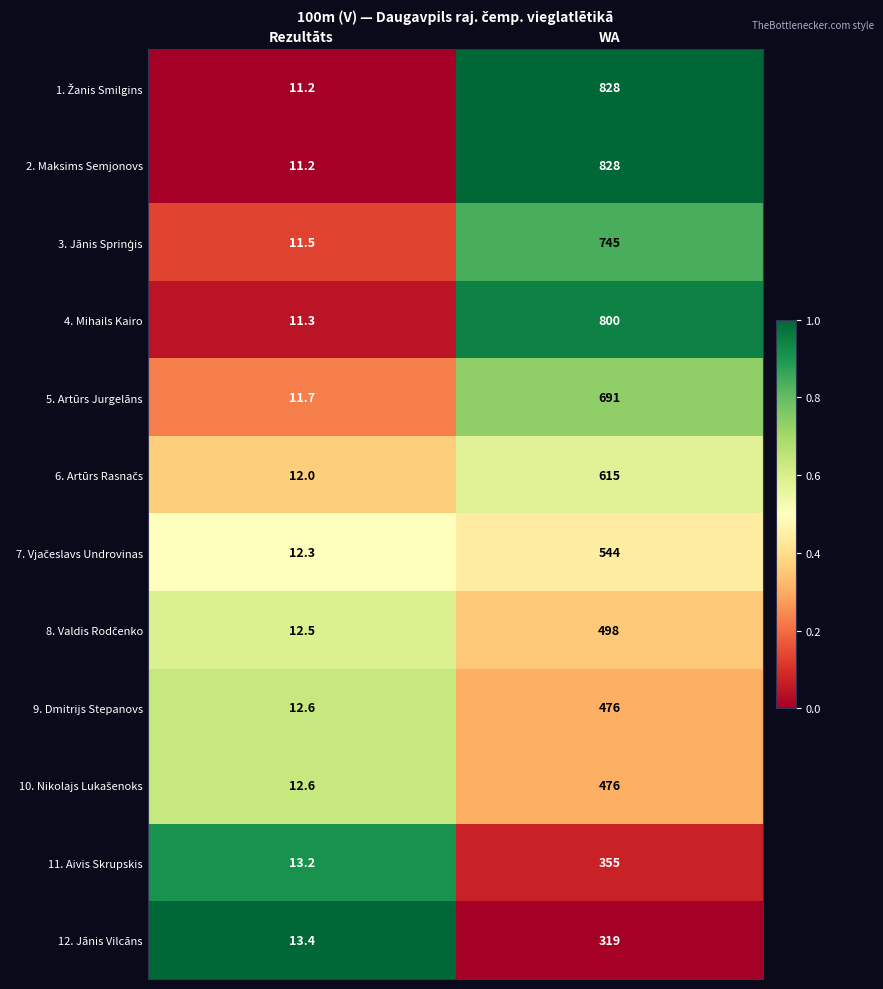

At which category does the chart reach its minimum across all series?

Rezultāts